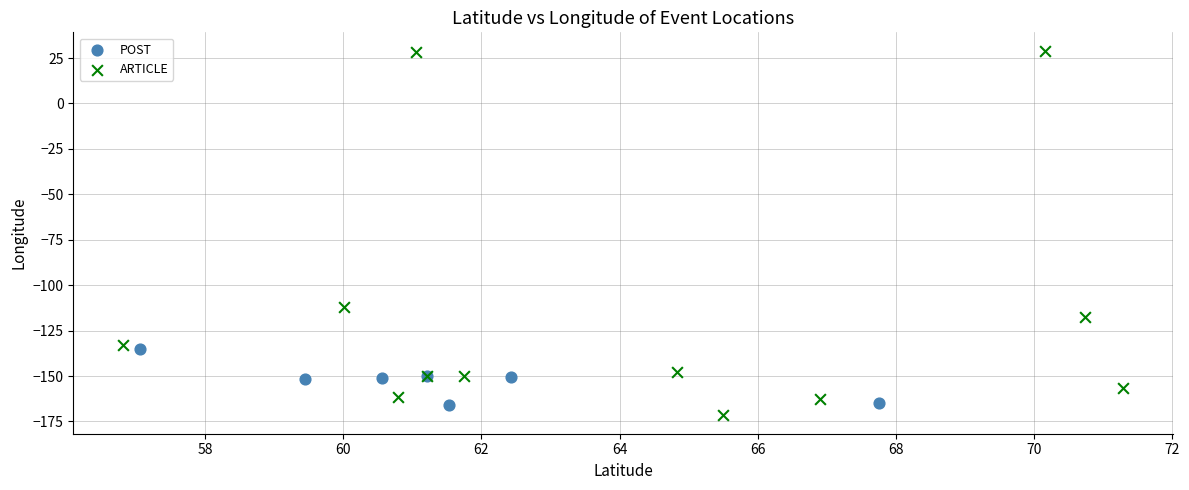

Which series has the widest spread of Y values?

ARTICLE